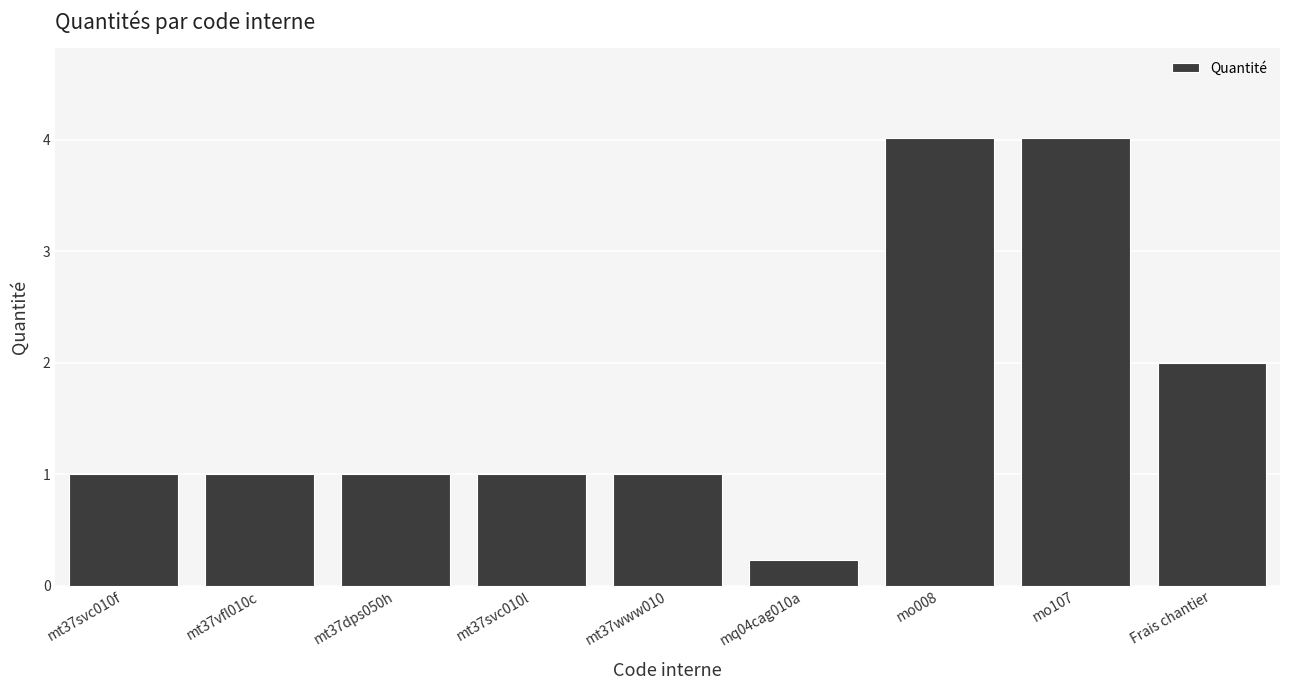

What is the smallest value displayed?

0.2